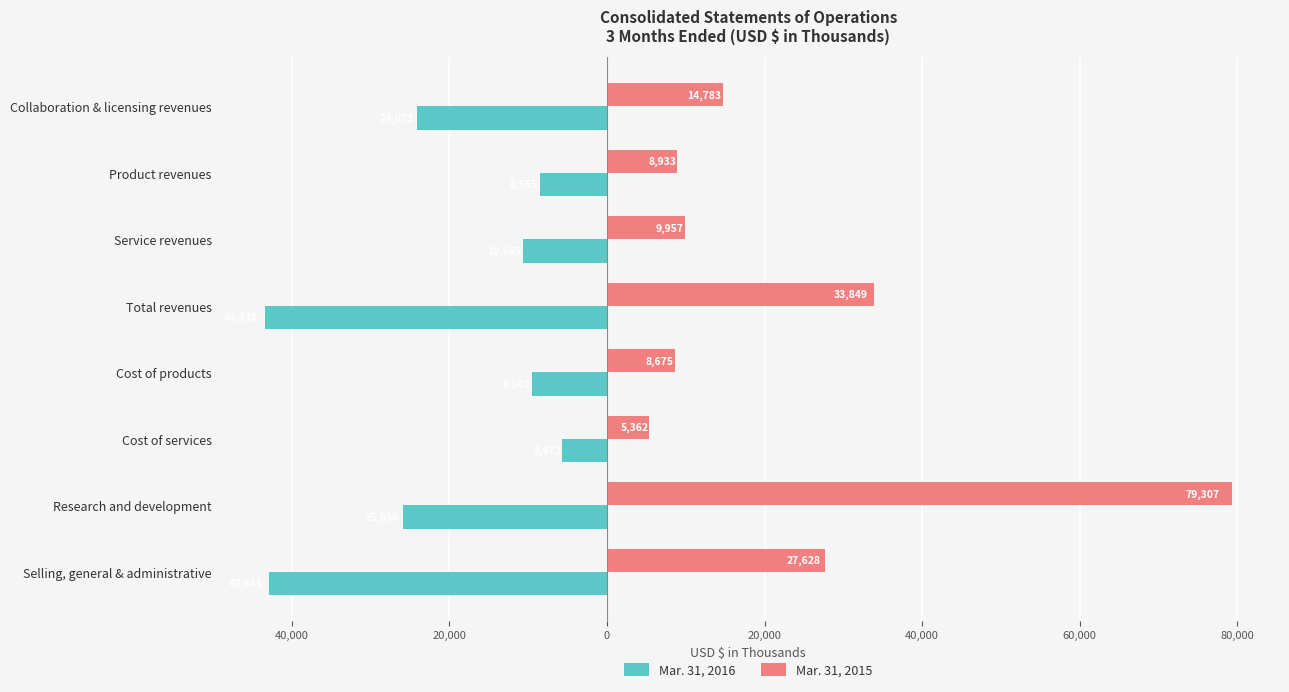

What are all the series names shown in the legend?

Mar. 31, 2016, Mar. 31, 2015